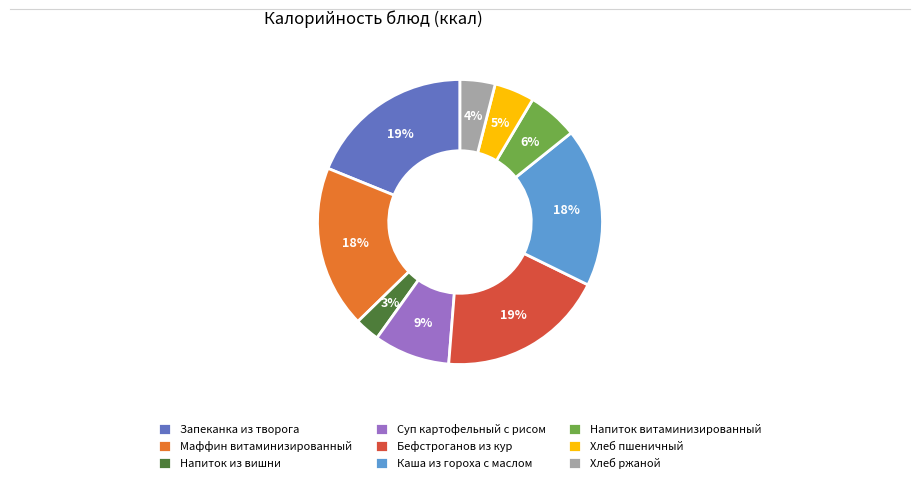

Does Бефстроганов из кур account for over 50% of the chart?

No